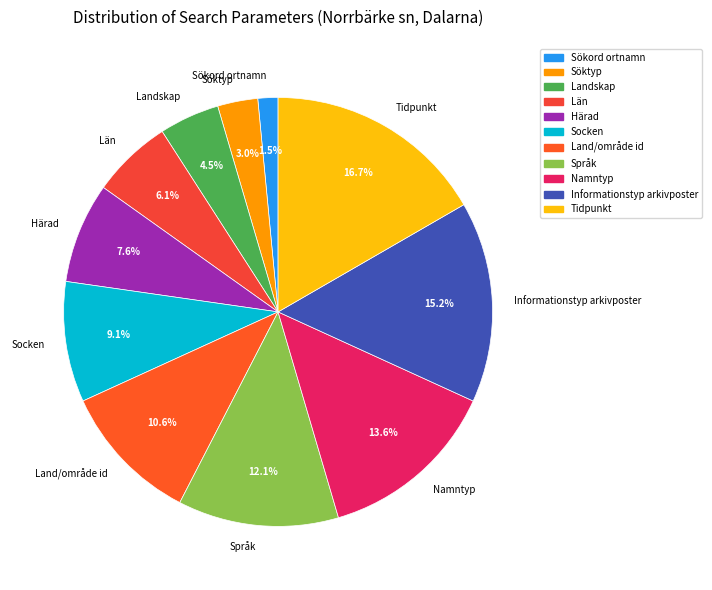

Count the number of slices in the pie.

11